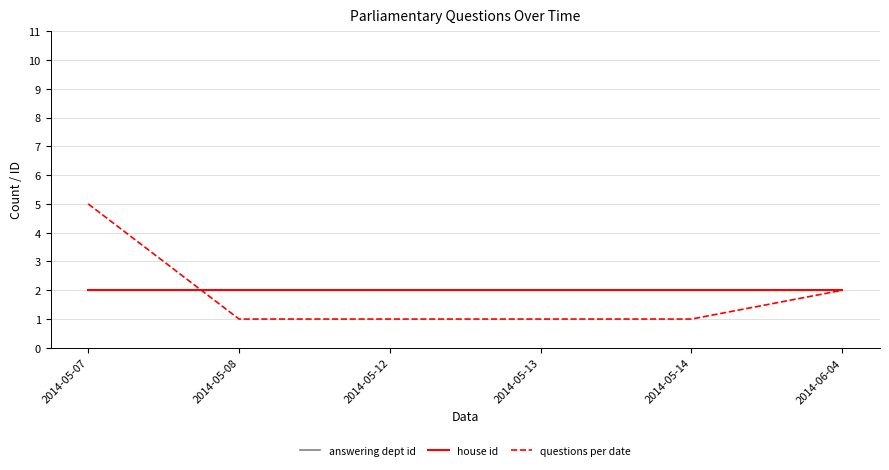

At which category is the sum across all series the highest?

2014-05-07